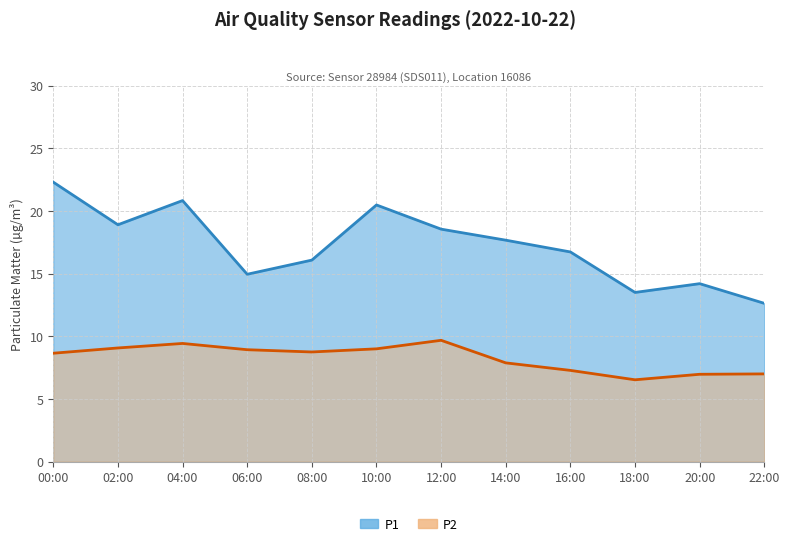

Reading left to right, transcribe all the data shown in this chart.

P1: 00:00=22.3	02:00=18.9	04:00=20.8	06:00=14.9	08:00=16.1	10:00=20.5	12:00=18.6	14:00=17.7	16:00=16.7	18:00=13.5	20:00=14.2	22:00=12.6
P2: 00:00=8.7	02:00=9.1	04:00=9.4	06:00=8.9	08:00=8.8	10:00=9.0	12:00=9.7	14:00=7.9	16:00=7.3	18:00=6.5	20:00=7.0	22:00=7.0